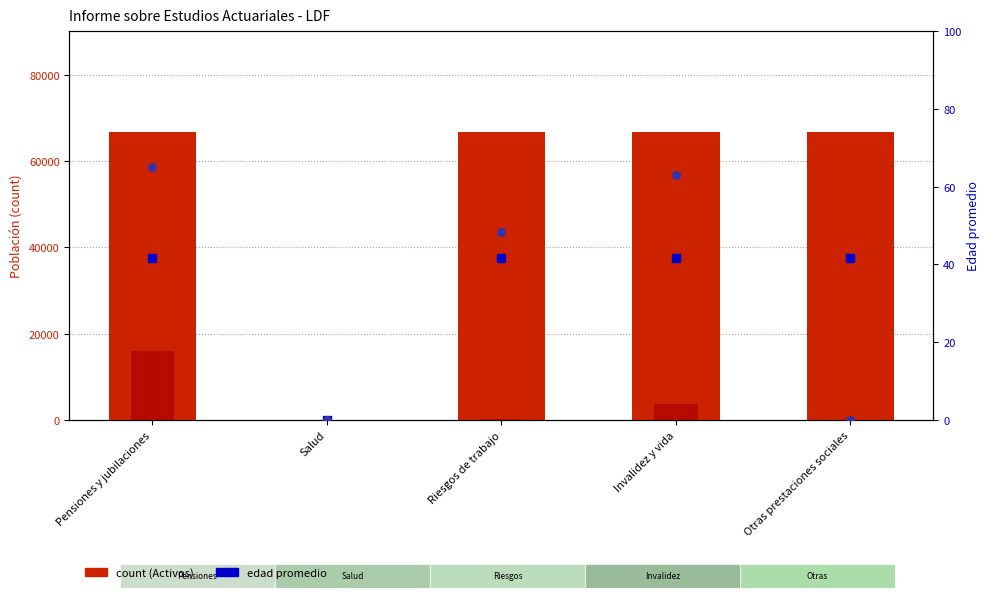

What is the total value across all series at Otras prestaciones sociales?

66759.7